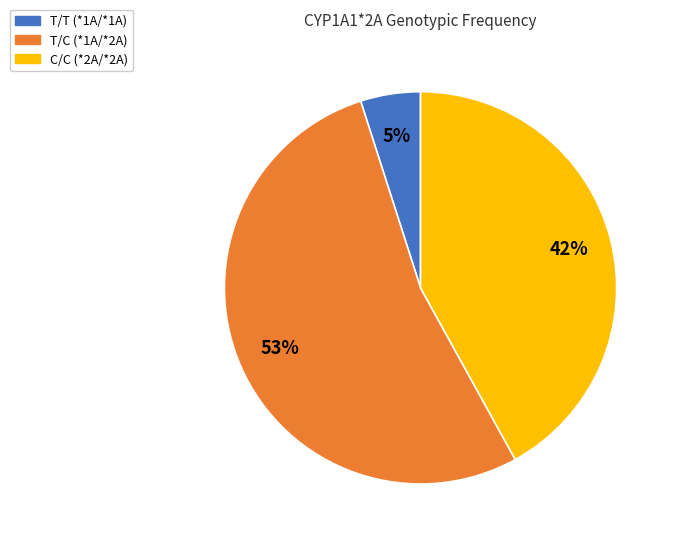

To the nearest percent, what percentage of the pie is C/C (*2A/*2A)?

42%